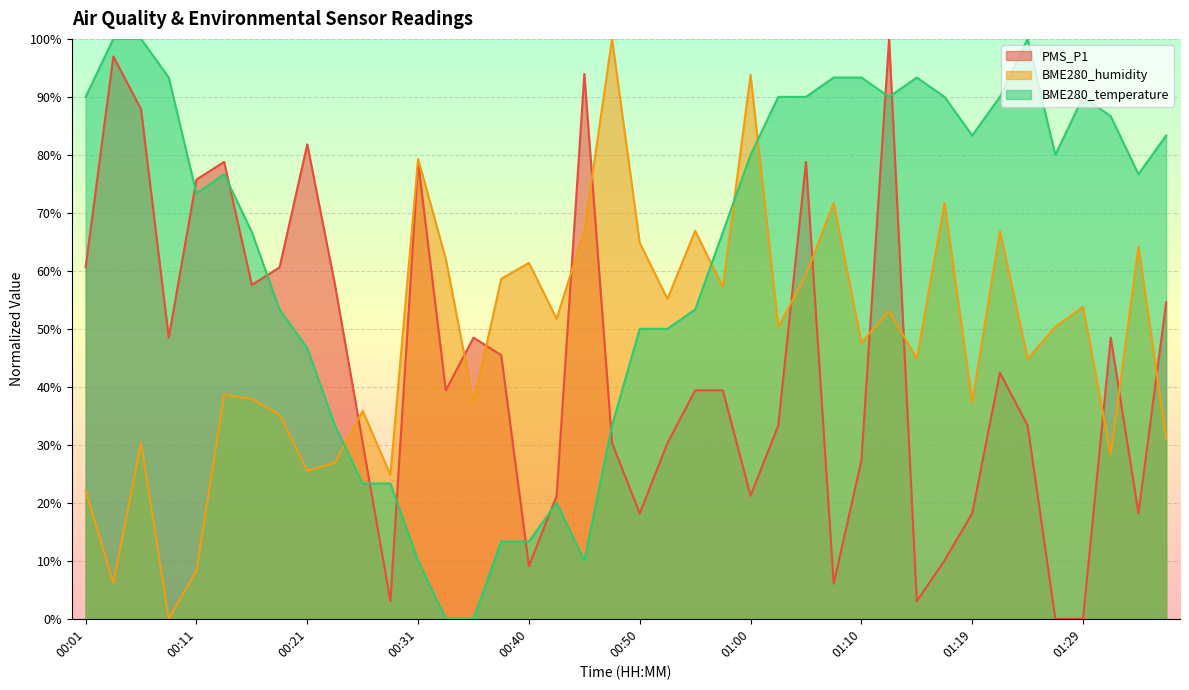

What is the spread (max minus min) of values at 00:21?

56.3